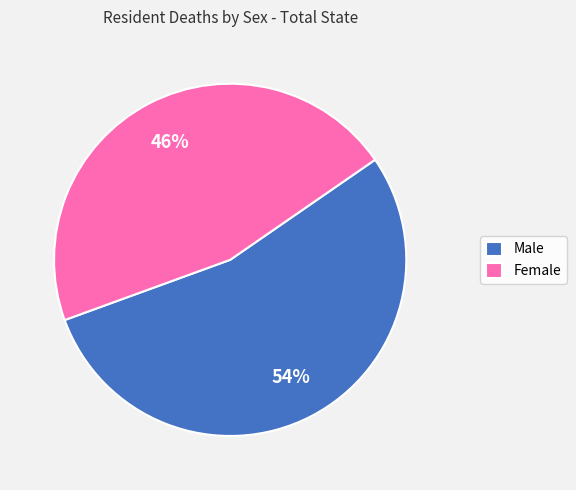

Is it true that Male is 48% of the pie?

False